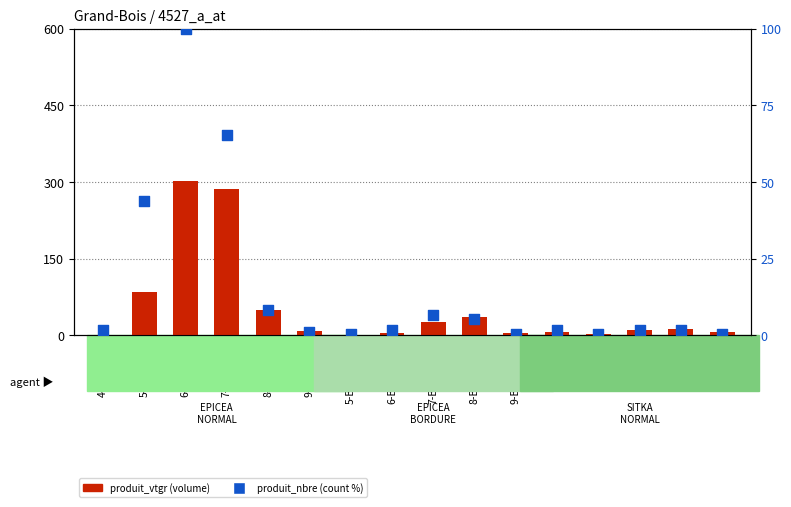

Which series has the widest spread of Y values?

produit_vtgr